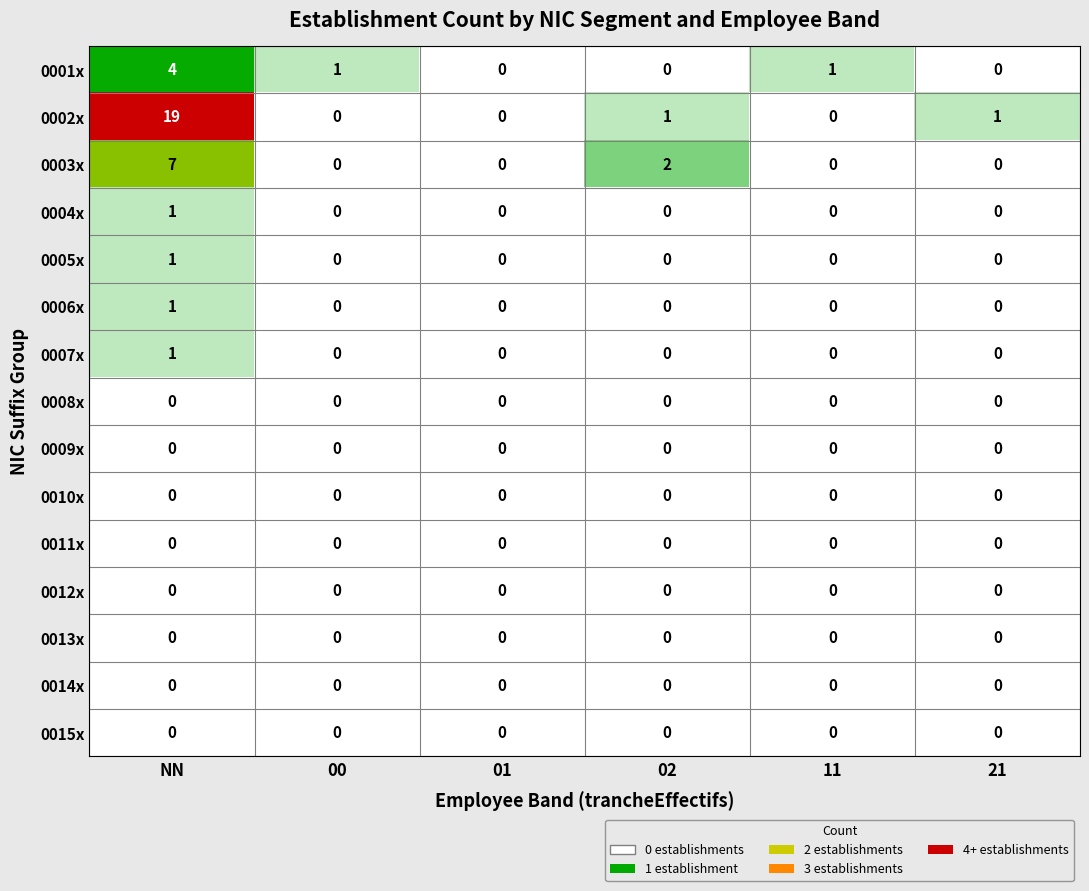

What is the greatest value displayed?

19